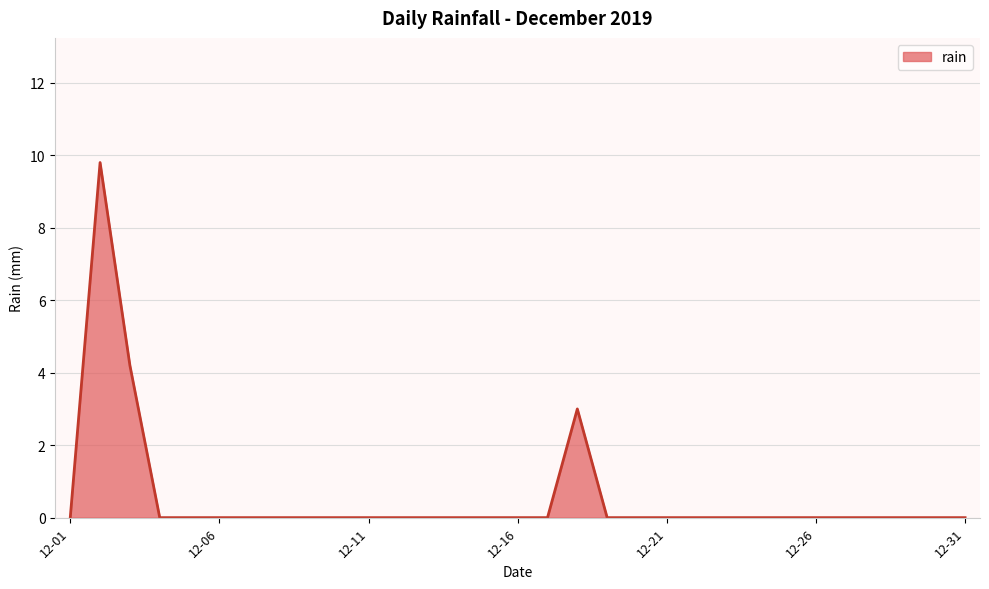

What is the difference between the maximum and minimum values?

9.8